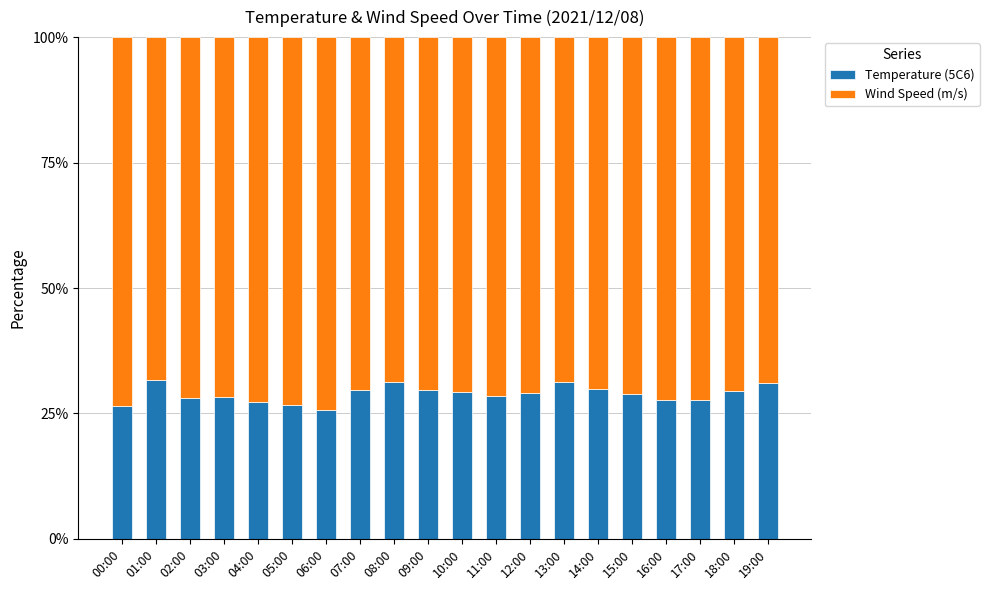

What is the average value of the Temperature (5C6) series?

28.9